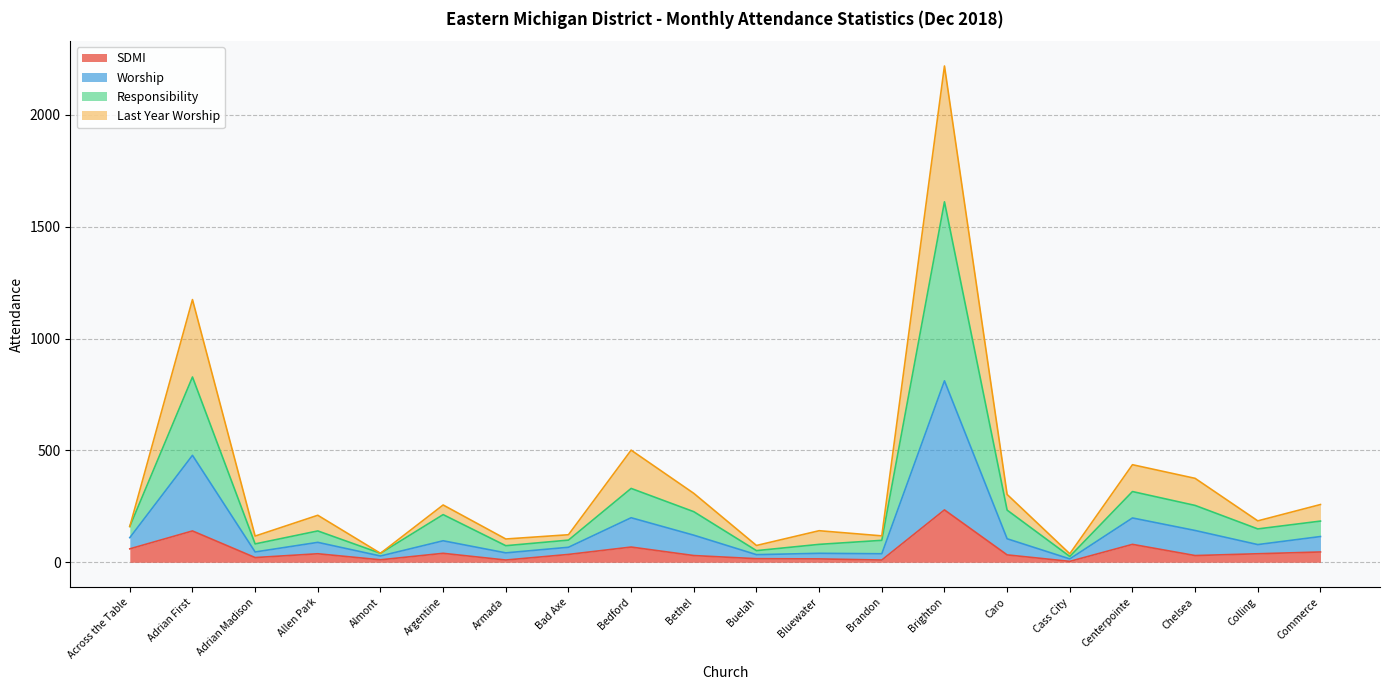

How many interior local valleys does the Worship series have?

7